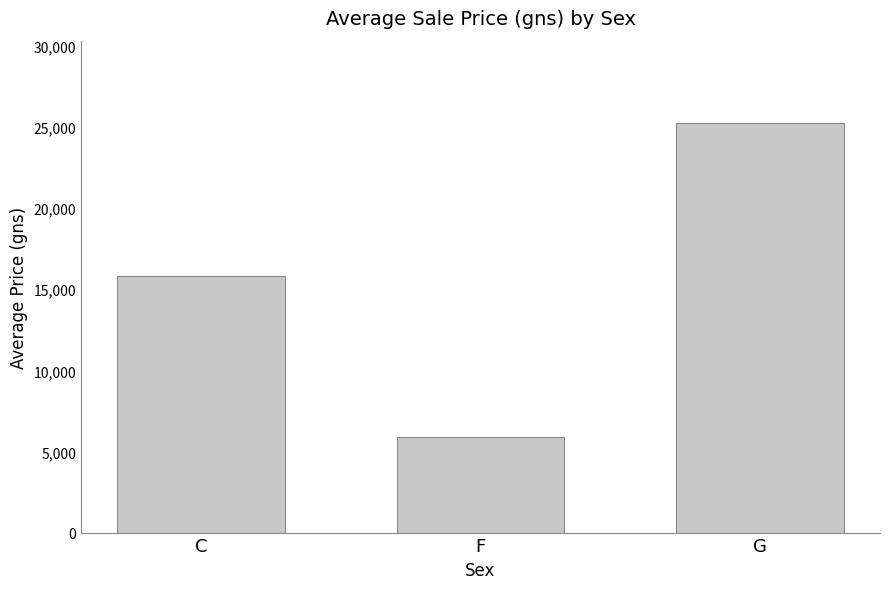

Reading left to right, list all the values displayed in this chart.

15816	5875	25264